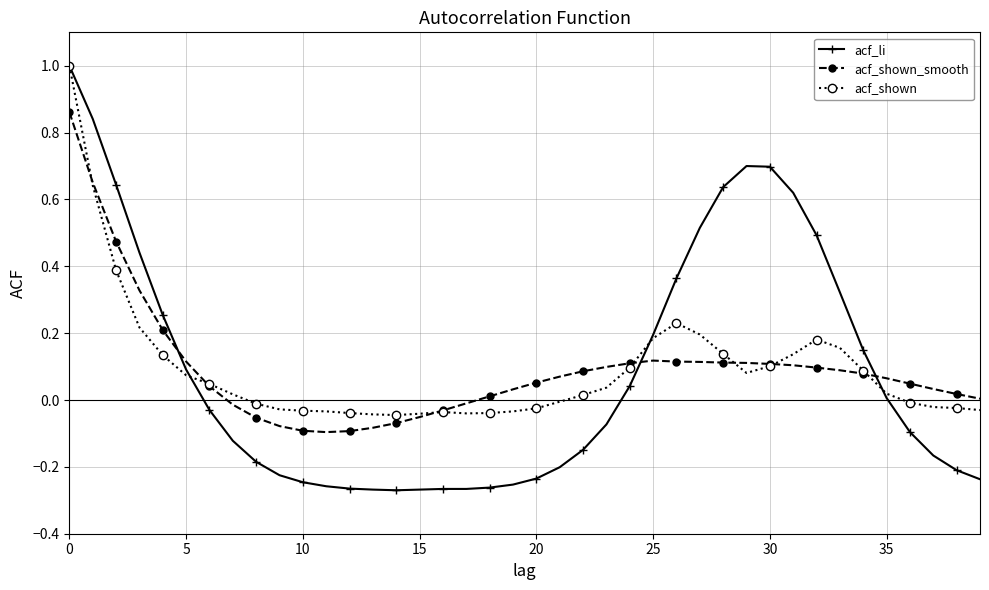

How many negative values does the acf_li series have?

22